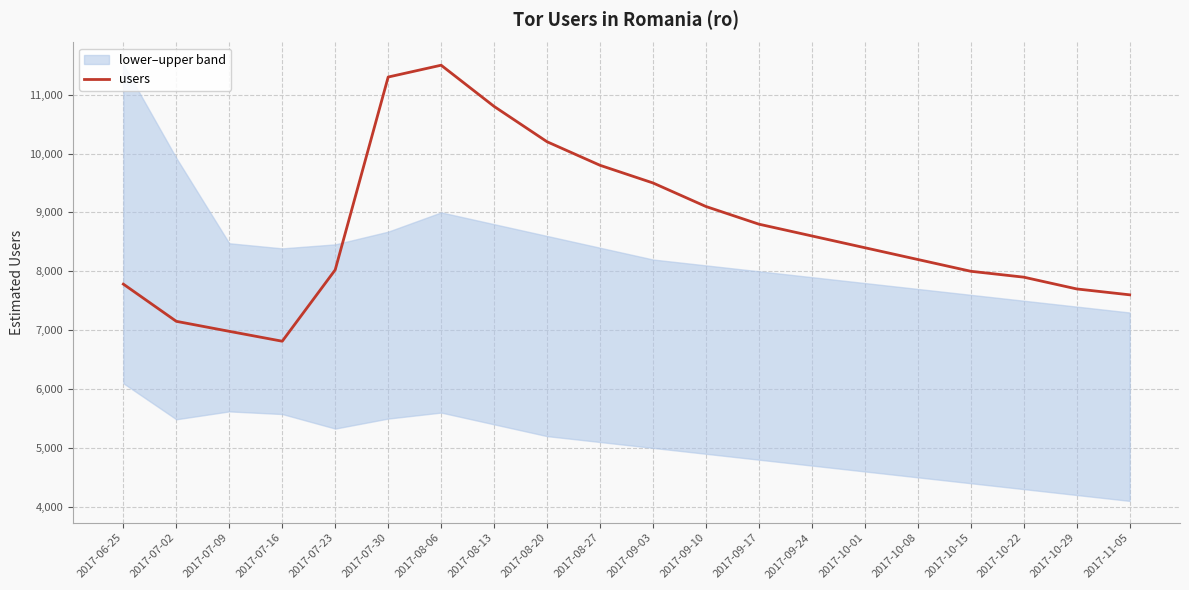

List the labels in order of value, largest first.

2017-08-06, 2017-07-30, 2017-08-13, 2017-08-20, 2017-08-27, 2017-09-03, 2017-09-10, 2017-09-17, 2017-09-24, 2017-10-01, 2017-10-08, 2017-07-23, 2017-10-15, 2017-10-22, 2017-06-25, 2017-10-29, 2017-11-05, 2017-07-02, 2017-07-09, 2017-07-16